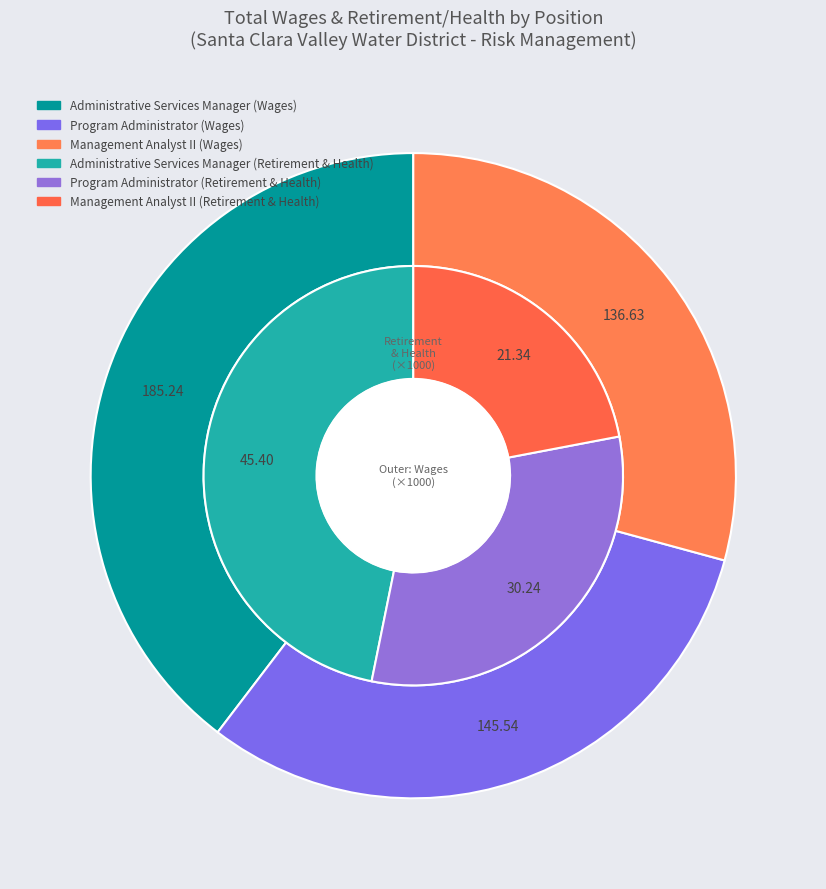

True or false: Administrative Services Manager accounts for 50% of the total.

False